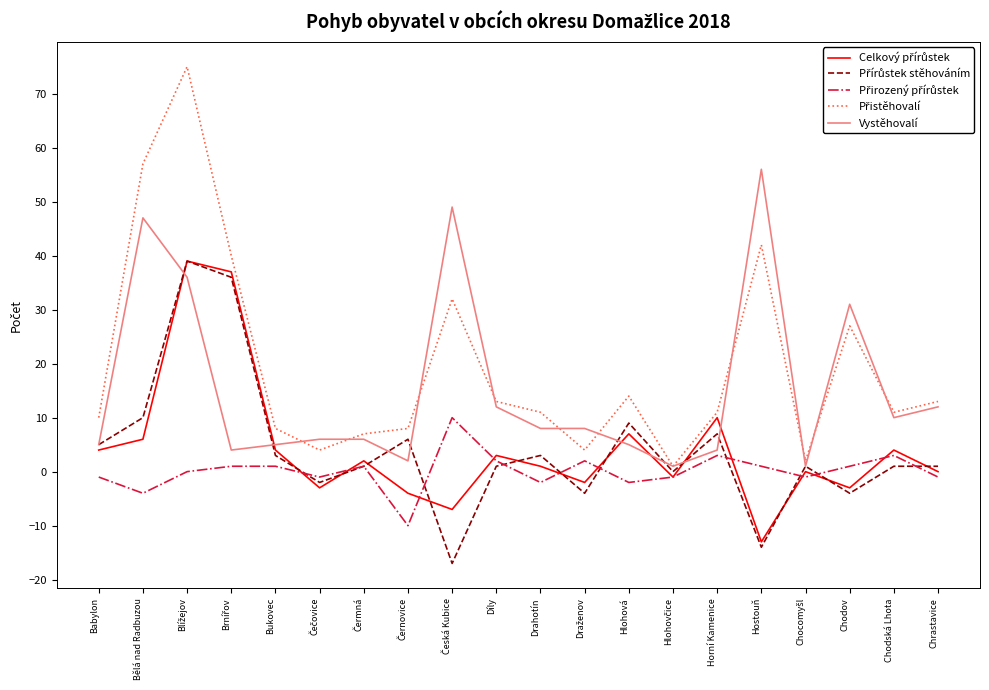

What is the maximum value shown in the chart?

75